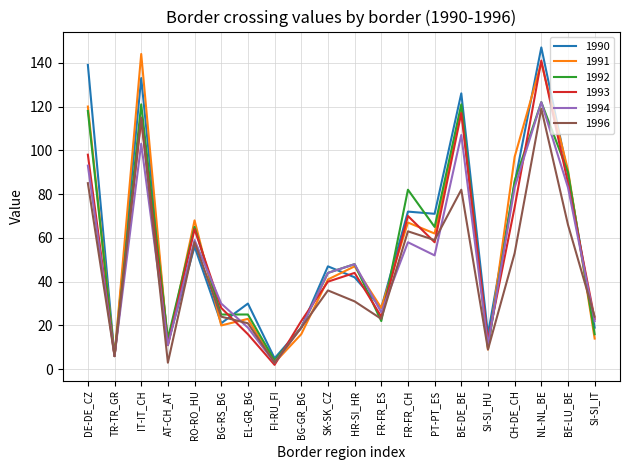

How many series are shown in this chart?

6